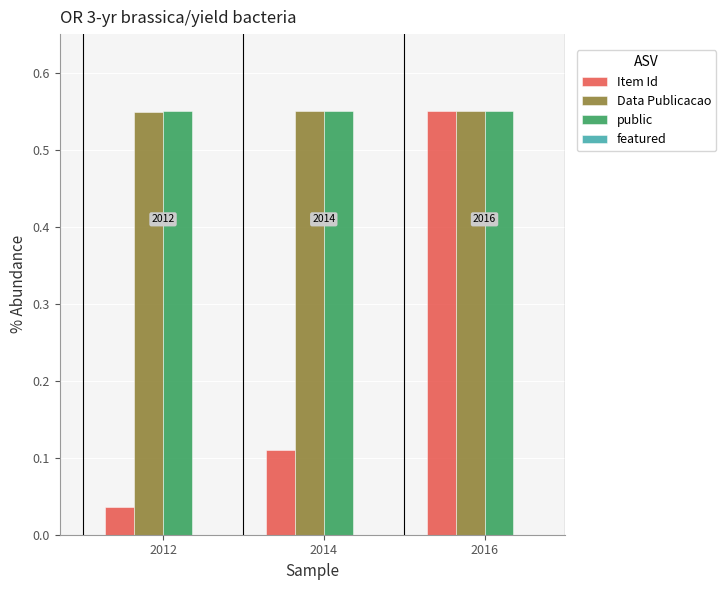

Between 2012 and 2014, which series saw the biggest shift?

Item Id